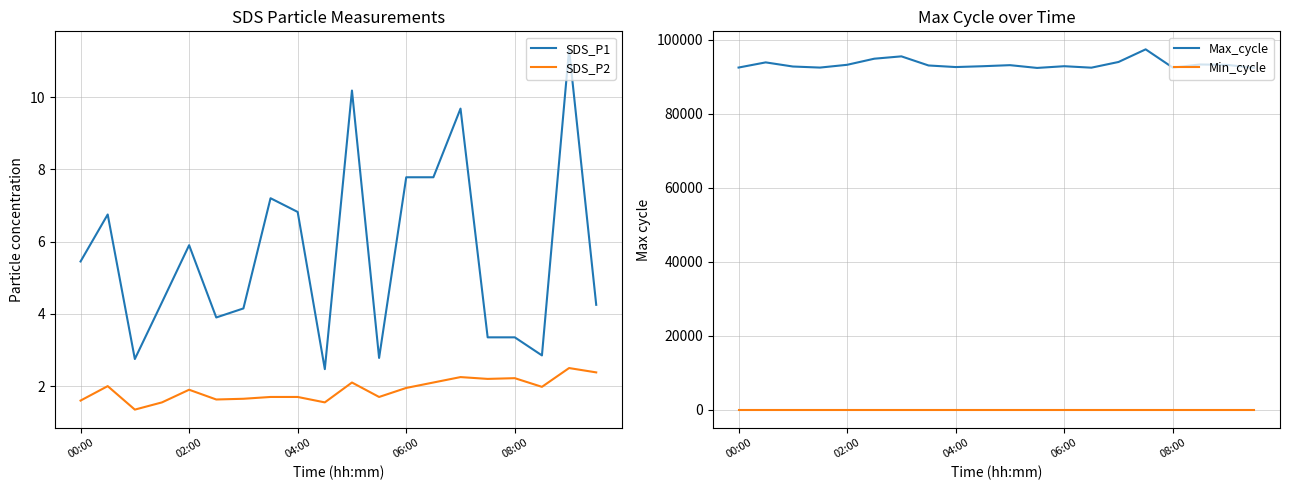

True or false: SDS_P1 and Min_cycle intersect in this chart.

False